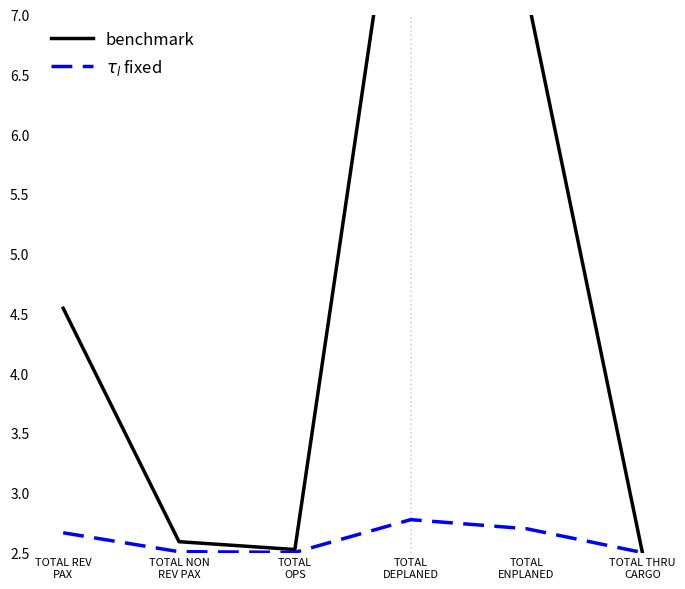

Reading right to left, extract all data points from this chart.

benchmark: 2.5	7.2	9.1	2.5	2.6	4.5
$\tau_l$ fixed: 2.5	2.7	2.8	2.5	2.5	2.7